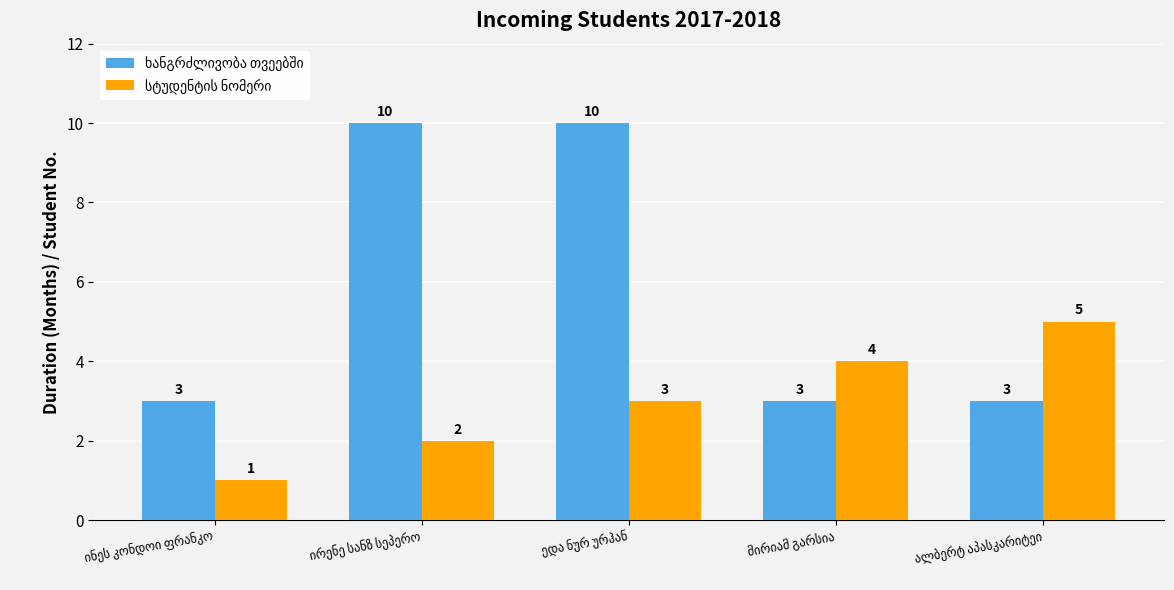

What is the label of the 4th bar from the right?

ირენე სანზ სეპერო